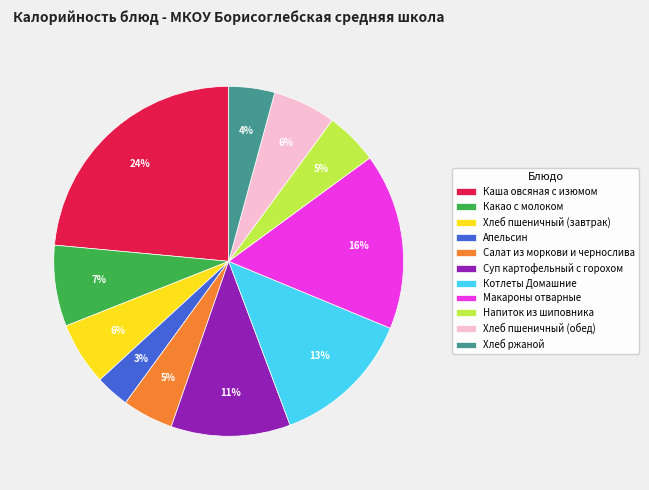

The Хлеб пшеничный (завтрак) slice represents 6% of the pie. True or false?

True